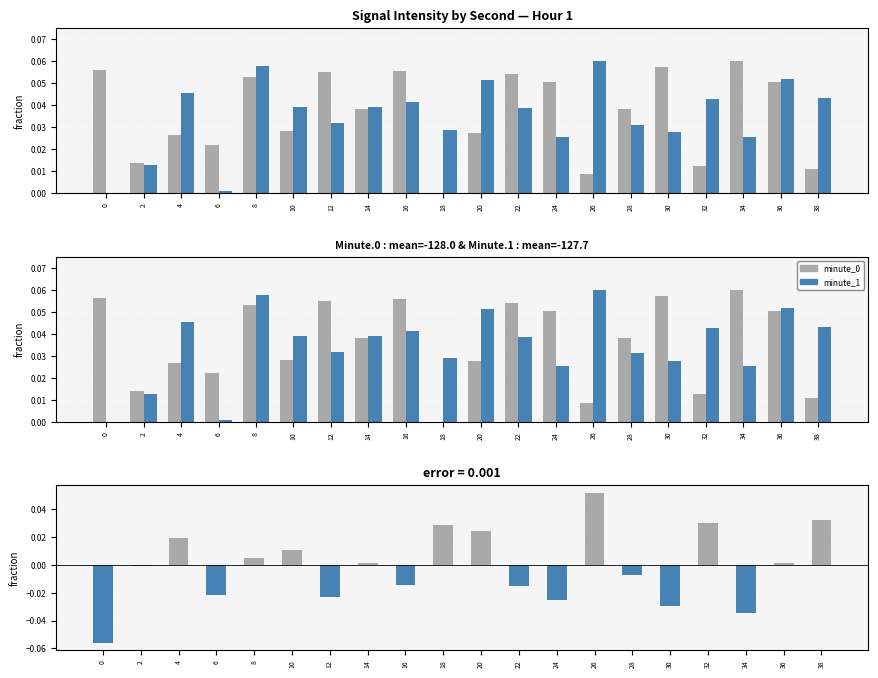

Reading right to left, list all the values displayed in this chart.

minute_0: 38=0.0	36=0.1	34=0.1	32=0.0	30=0.1	28=0.0	26=0.0	24=0.1	22=0.1	20=0.0	18=0.0	16=0.1	14=0.0	12=0.1	10=0.0	8=0.1	6=0.0	4=0.0	2=0.0	0=0.1
minute_1: 38=0.0	36=0.1	34=0.0	32=0.0	30=0.0	28=0.0	26=0.1	24=0.0	22=0.0	20=0.1	18=0.0	16=0.0	14=0.0	12=0.0	10=0.0	8=0.1	6=0.0	4=0.0	2=0.0	0=0.0
difference: 38=0.0	36=0.0	34=-0.0	32=0.0	30=-0.0	28=-0.0	26=0.1	24=-0.0	22=-0.0	20=0.0	18=0.0	16=-0.0	14=0.0	12=-0.0	10=0.0	8=0.0	6=-0.0	4=0.0	2=-0.0	0=-0.1